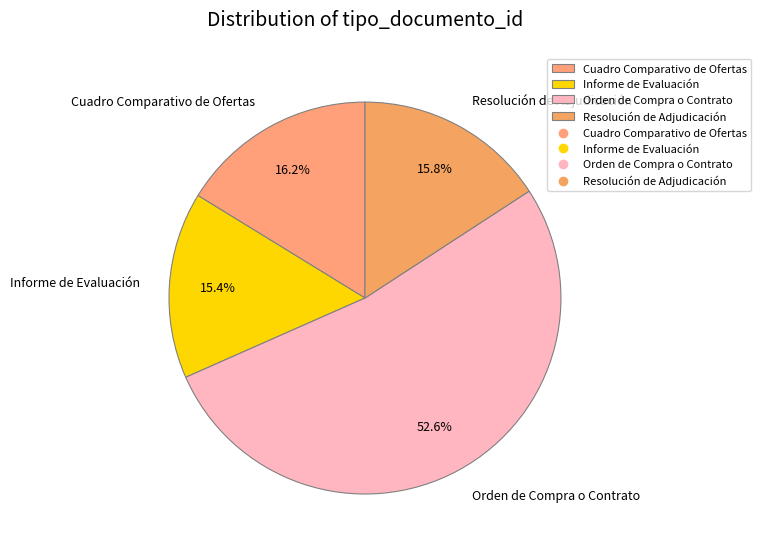

How many slices are in this pie chart?

4